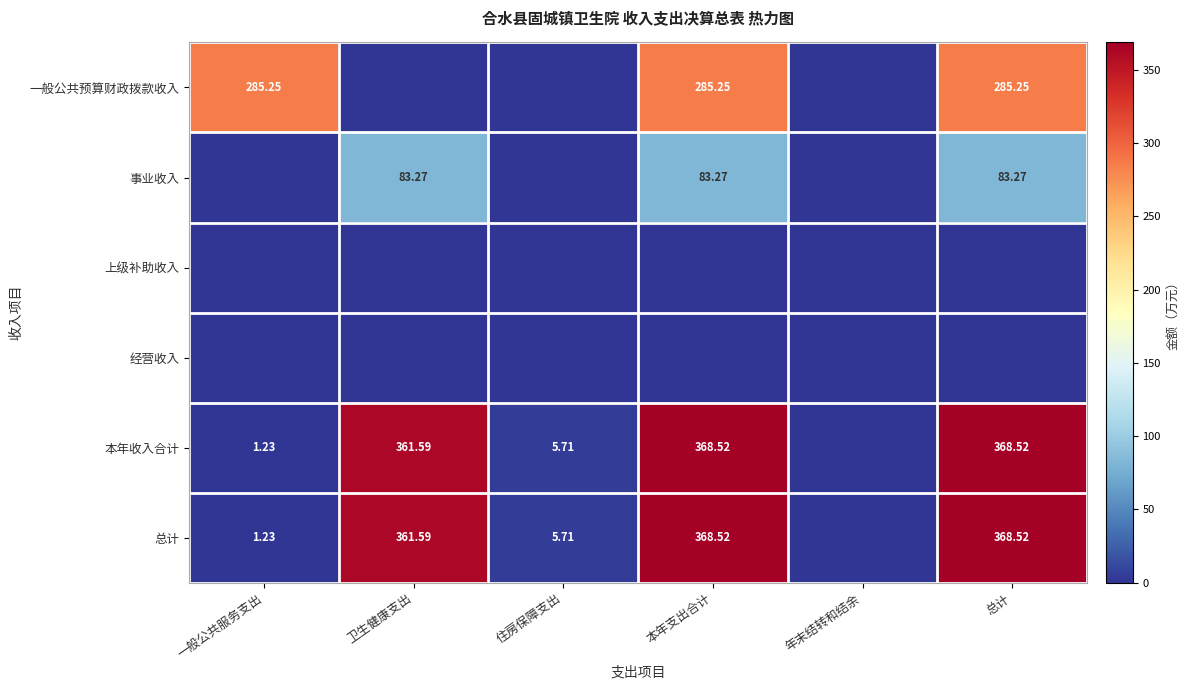

At which category is the sum across all series the highest?

本年支出合计